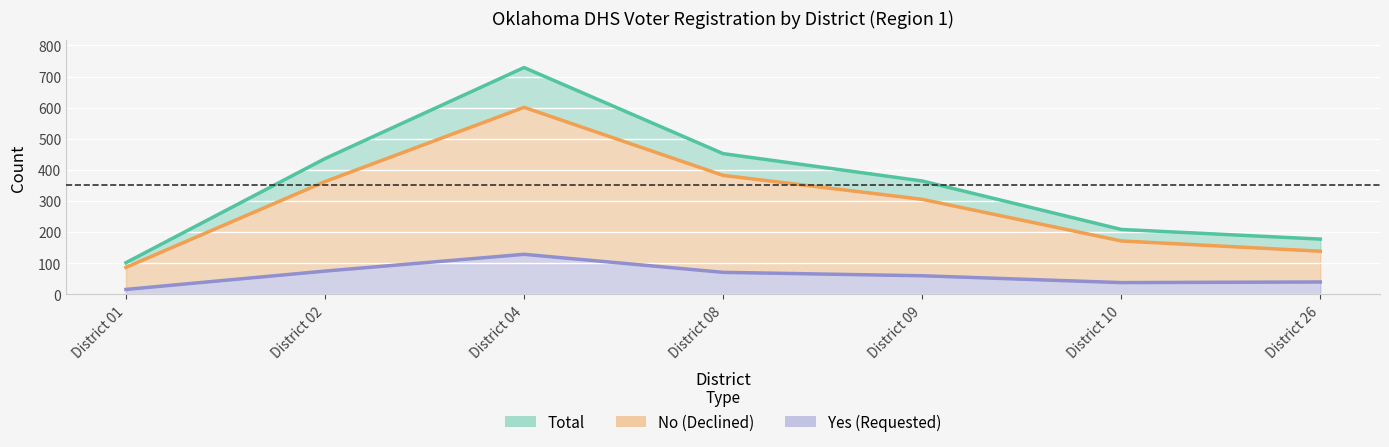

True or false: No has more than 1 points higher than both neighbors.

False